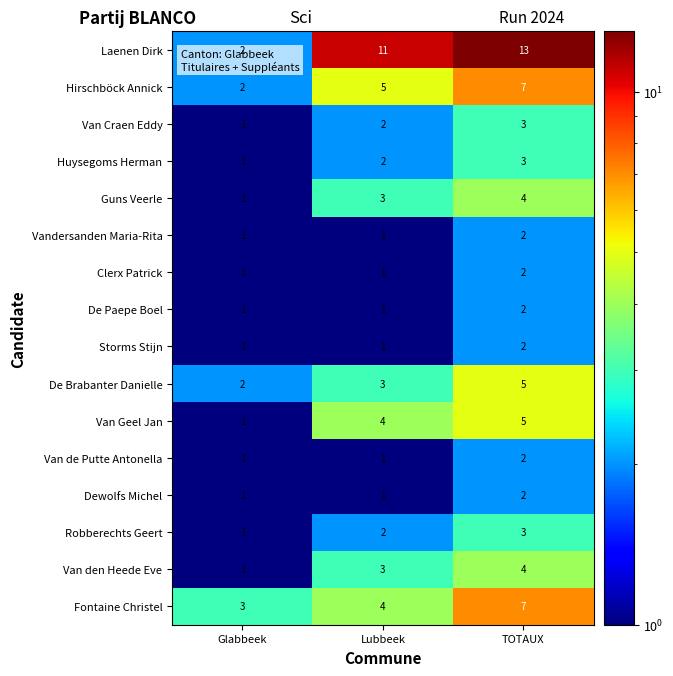

What is the total value across all series at TOTAUX?

66